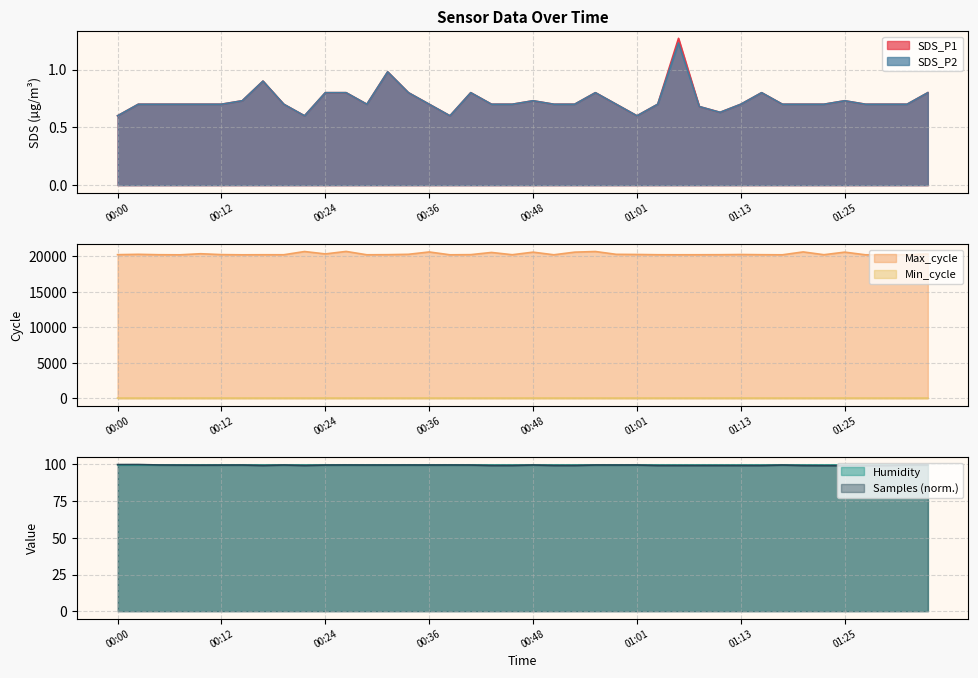

What is the minimum value for Max_cycle?

20192